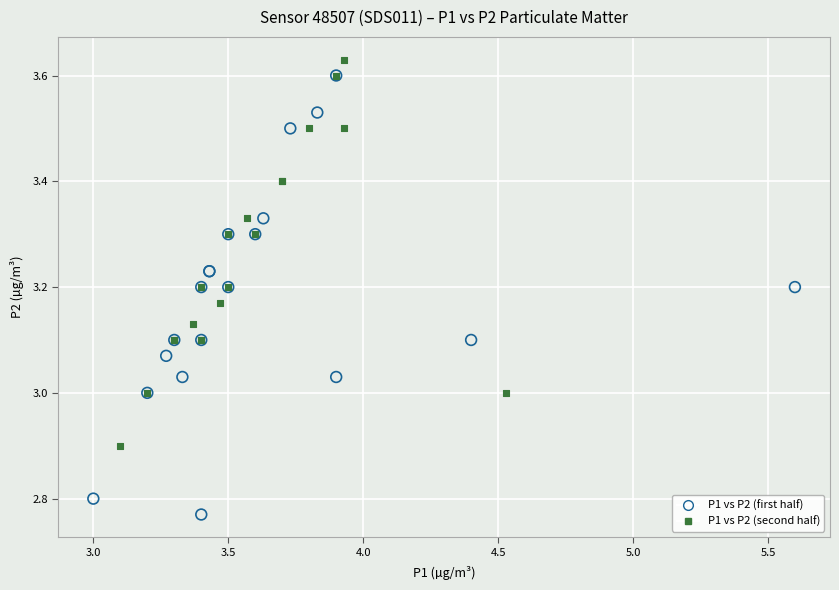

Which series reaches the minimum Y coordinate?

P1 vs P2 (first half)